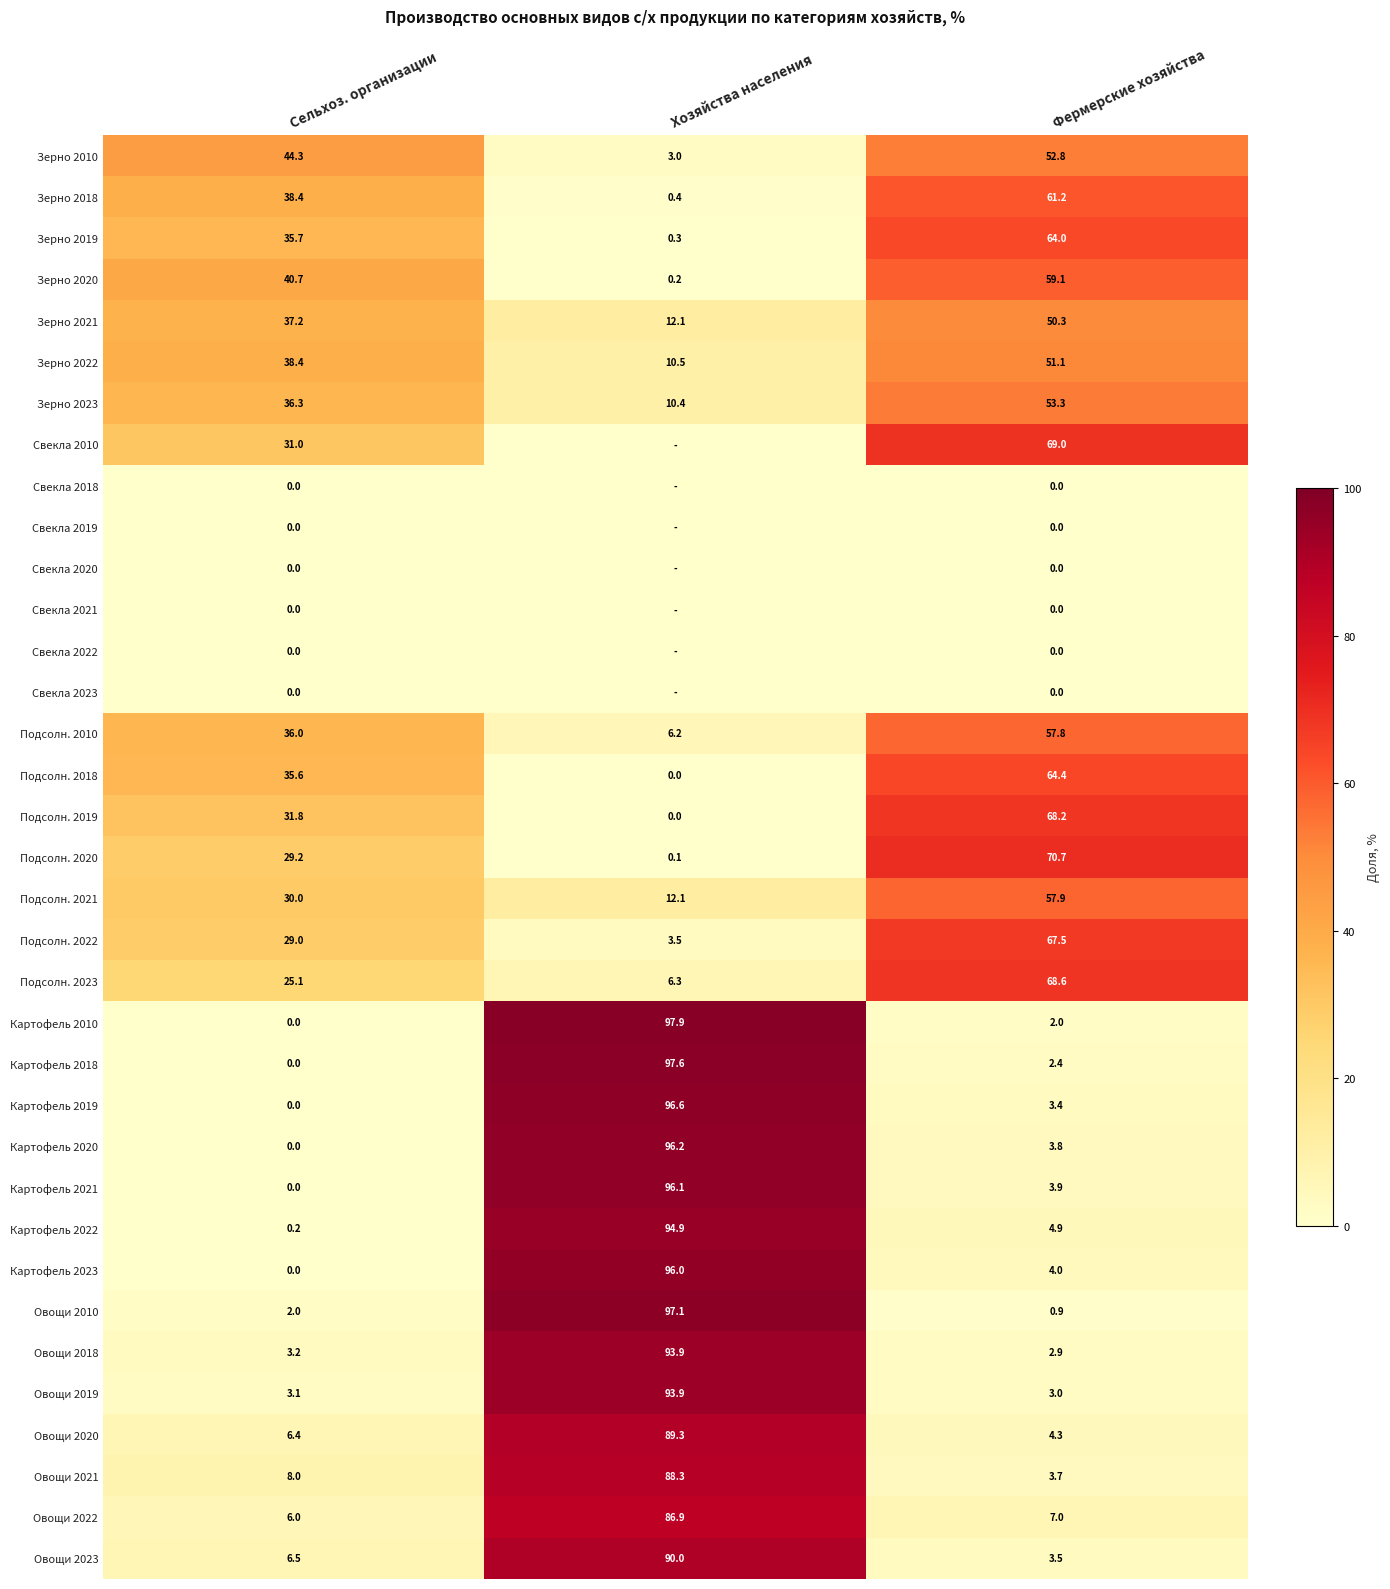

True or false: Овощи 2010 has a value of 2.0 at Сельхоз. организации.

True